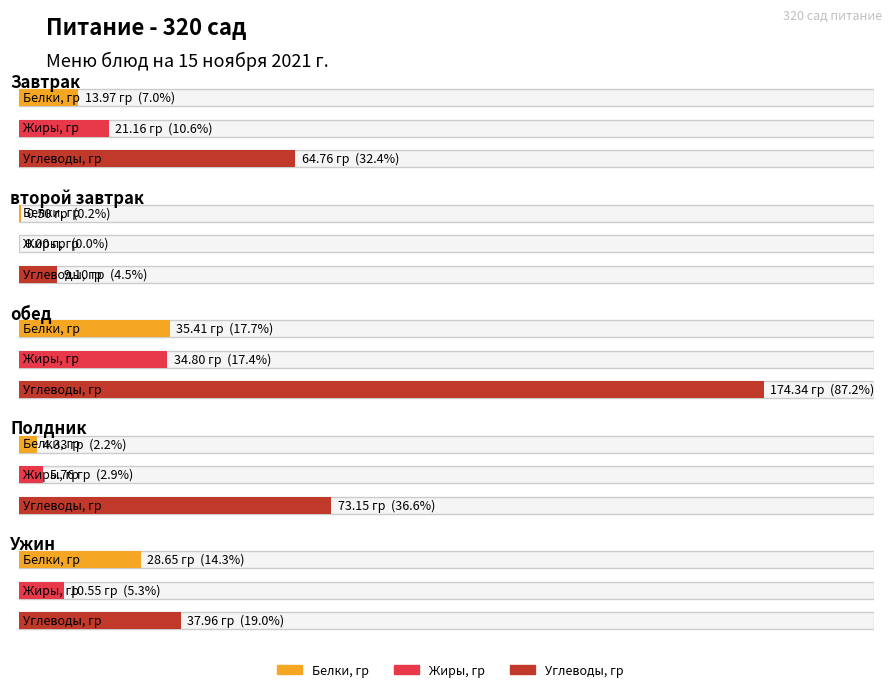

What is the difference between the maximum and minimum values in the Углеводы, гр series?

165.2